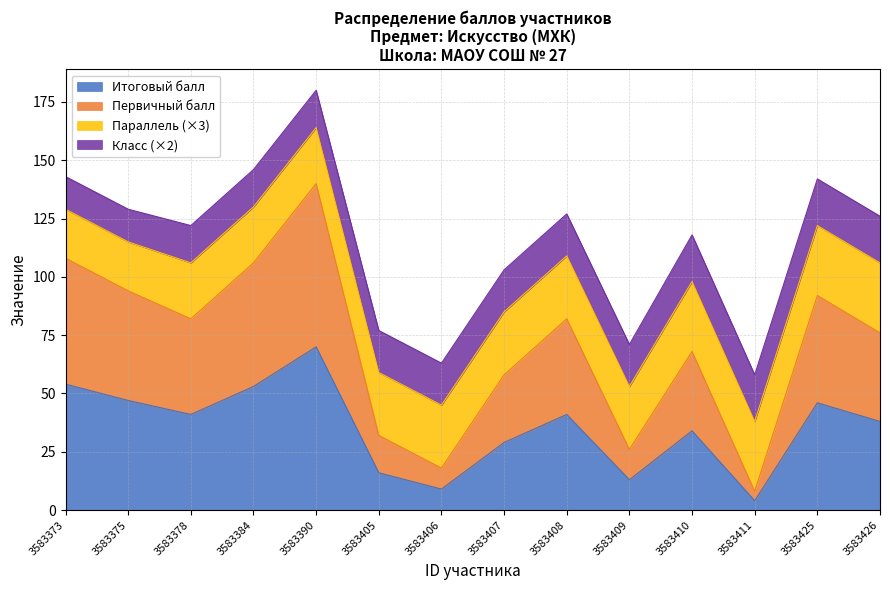

What is the sum of all Итоговый балл values?

495